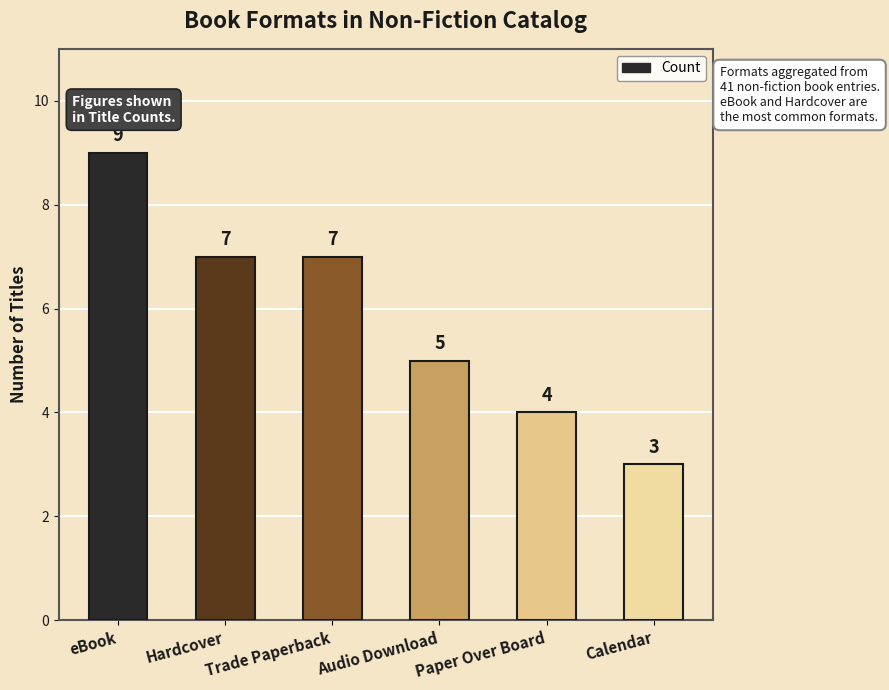

What is the change in value from eBook to Audio Download?

-4